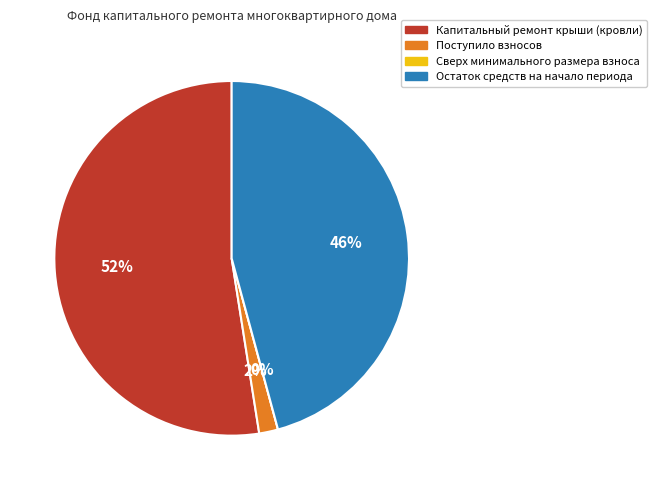

To the nearest percent, what is the combined percentage of Поступило взносов and Остаток средств на начало периода?

48%